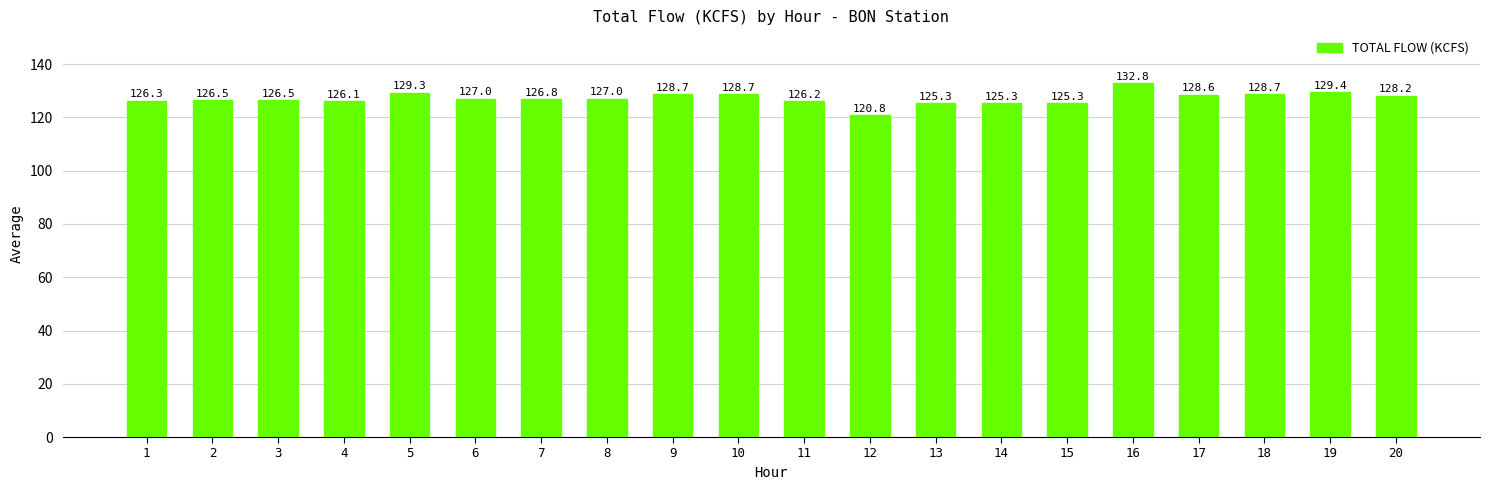

What is the ratio of the value at 17 to the value at 12?

1.1